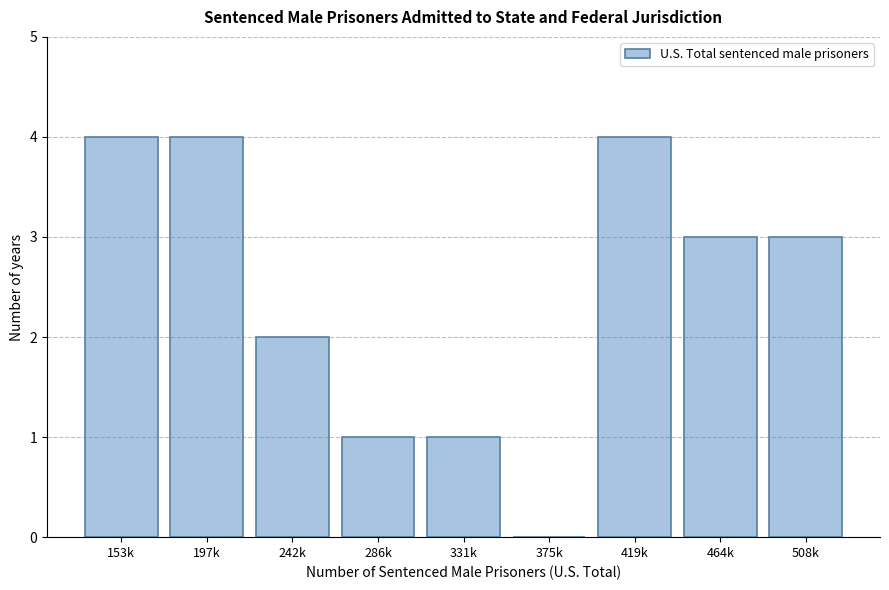

Reading left to right, transcribe all the data shown in this chart.

153k=4	197k=4	242k=2	286k=1	331k=1	375k=0	419k=4	464k=3	508k=3